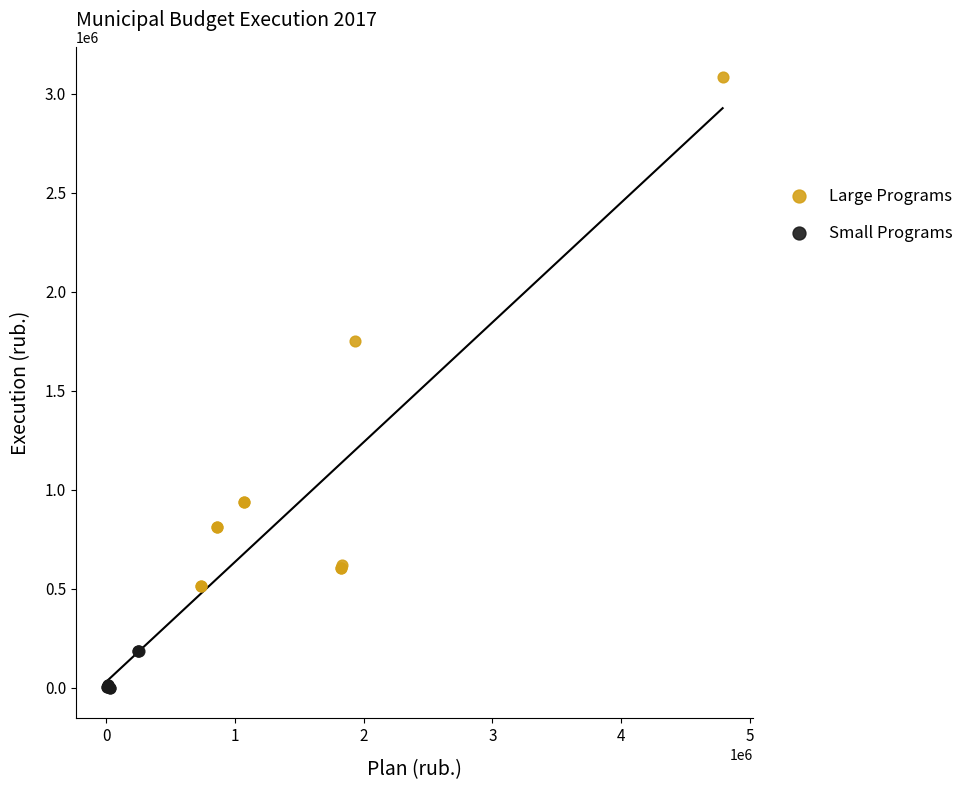

Which series reaches the minimum Y coordinate?

Small Programs